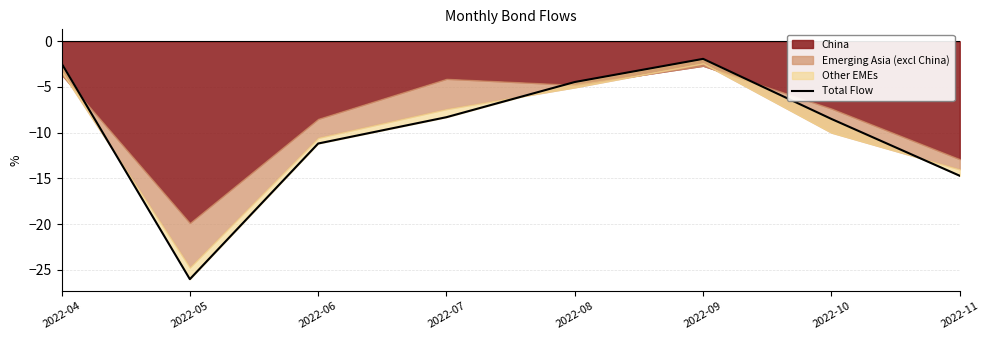

How many lines are shown in the chart?

1